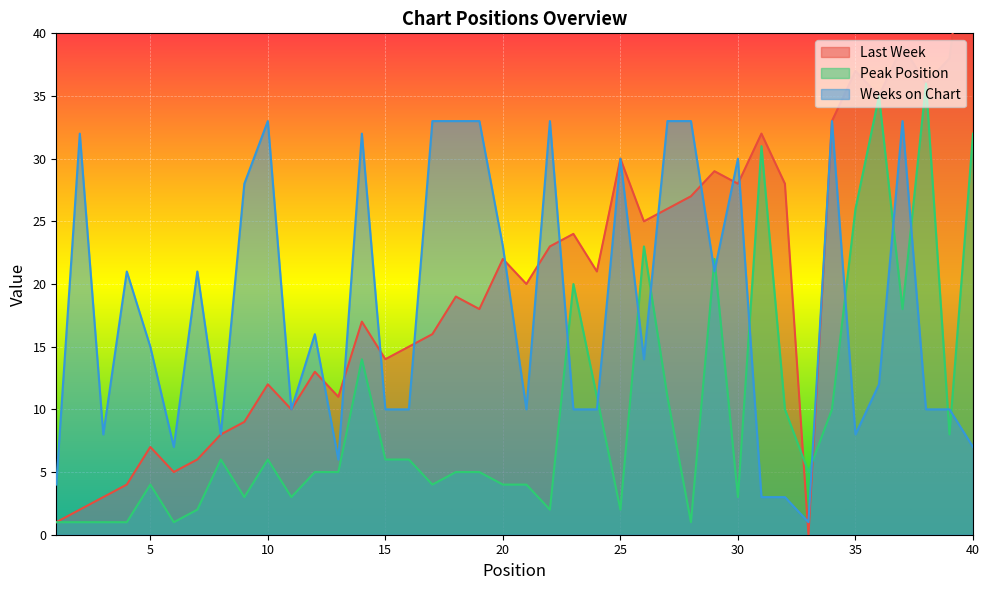

At 31, list the series in order from smallest to largest.

Weeks on Chart, Peak Position, Last Week